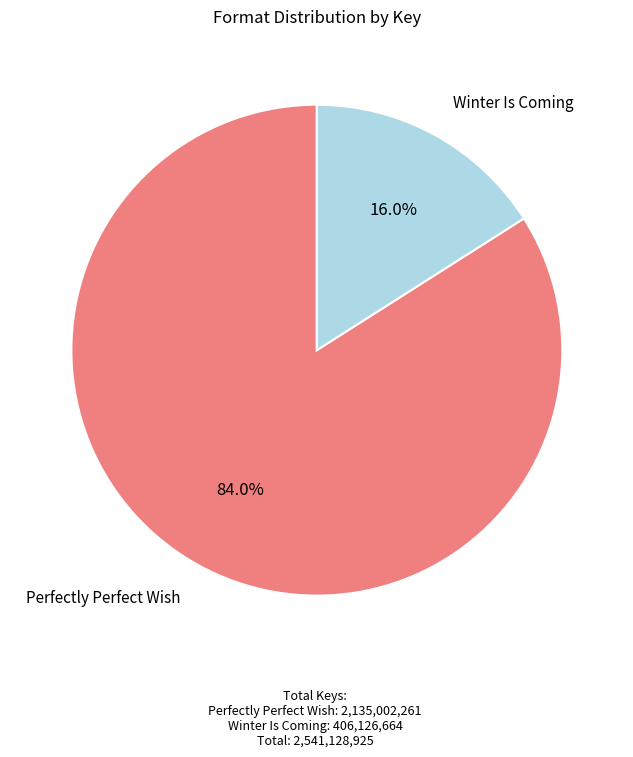

Rank the categories by value from highest to lowest.

Perfectly Perfect Wish, Winter Is Coming